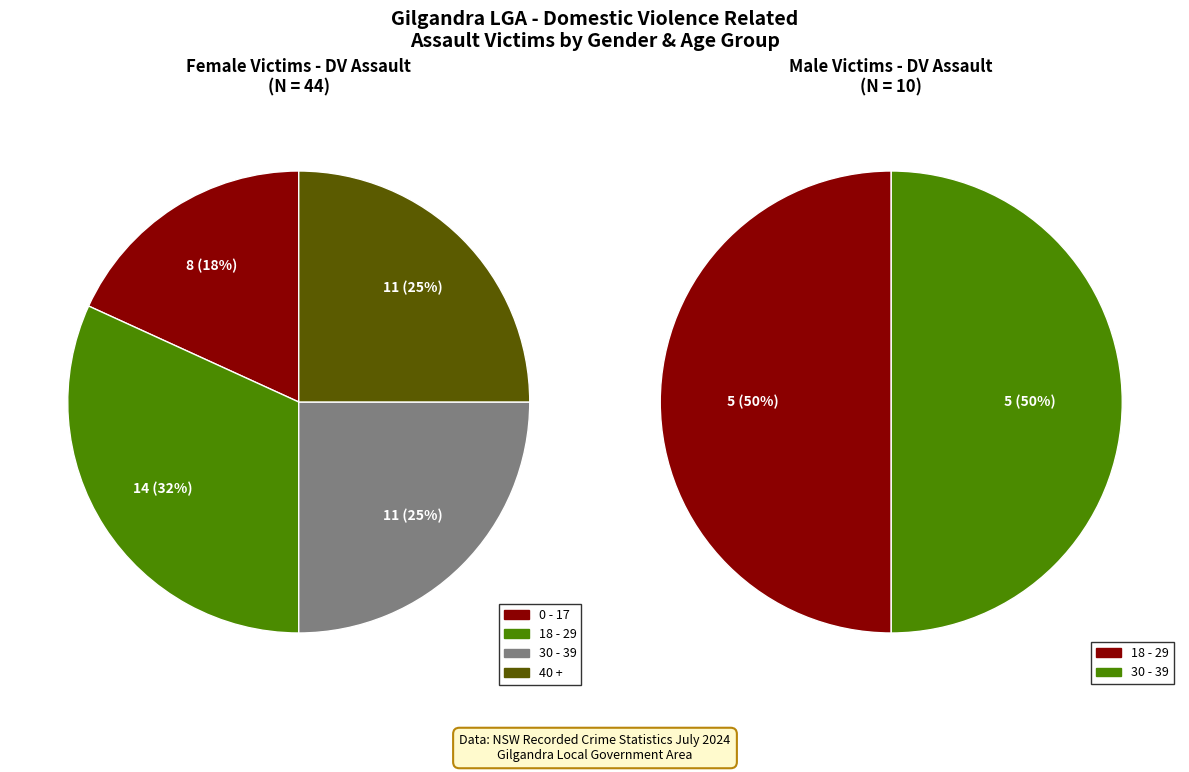

Which slice is the smallest?

18 - 29